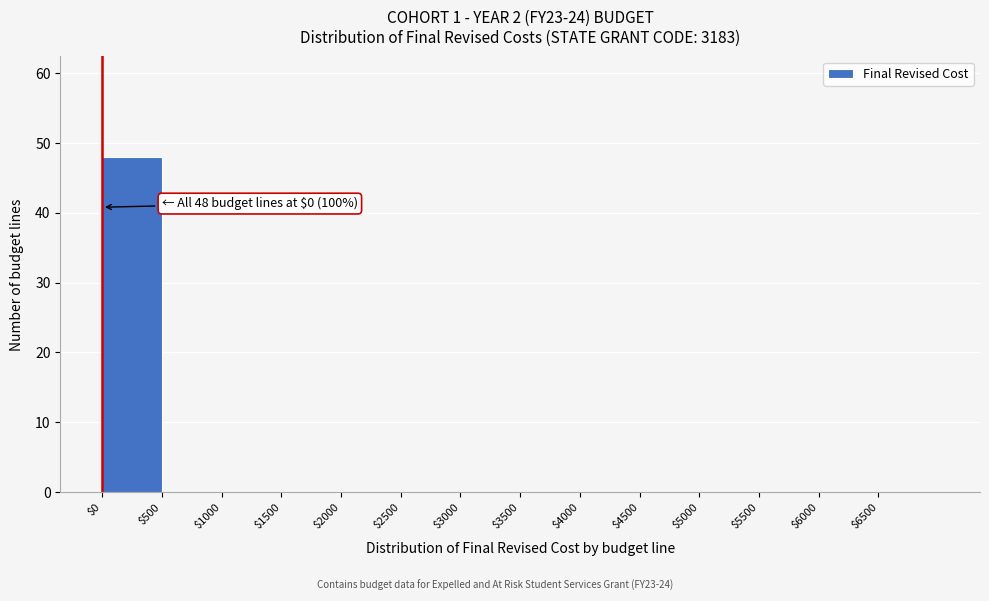

Which range on the x-axis has the tallest bar?

0 to 500